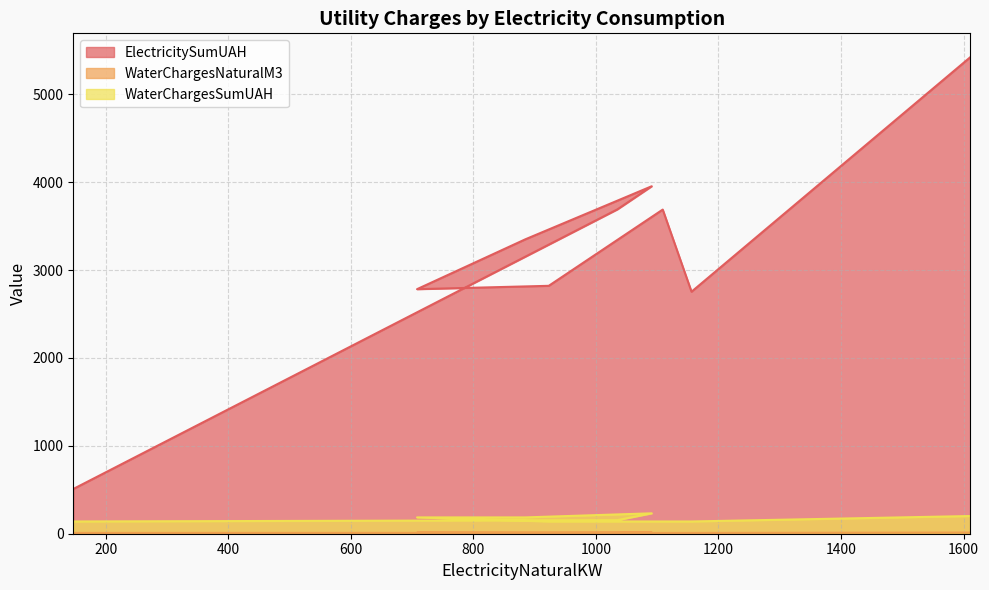

What is the difference between the maximum and minimum values in the WaterChargesNaturalM3 series?

6.0